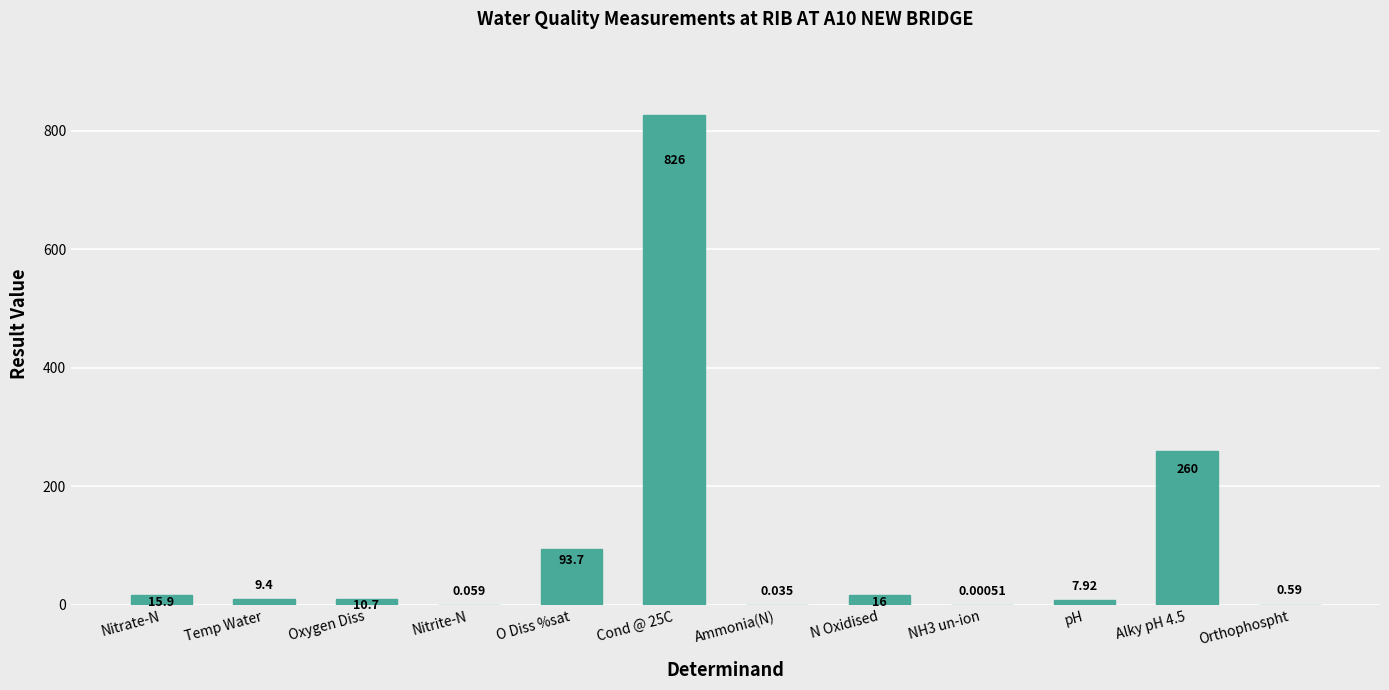

The value at Nitrate-N is 15.9. True or false?

True